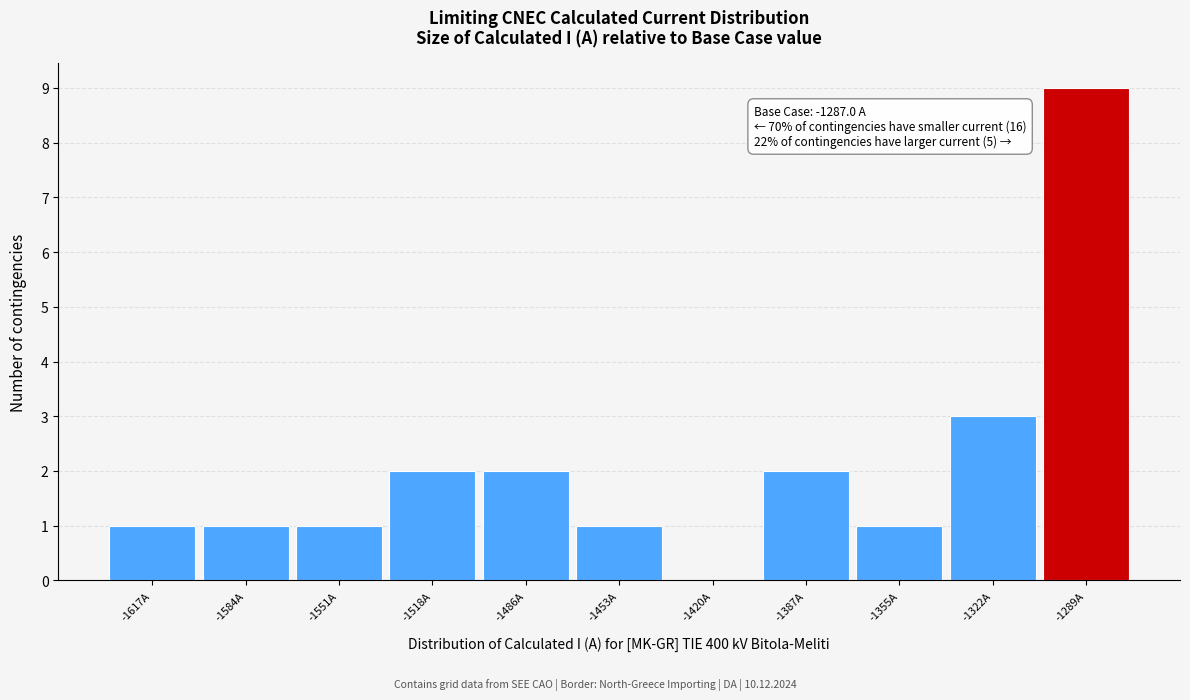

Reading right to left, transcribe all the data shown in this chart.

-1289A=9	-1322A=3	-1355A=1	-1387A=2	-1420A=0	-1453A=1	-1486A=2	-1518A=2	-1551A=1	-1584A=1	-1617A=1